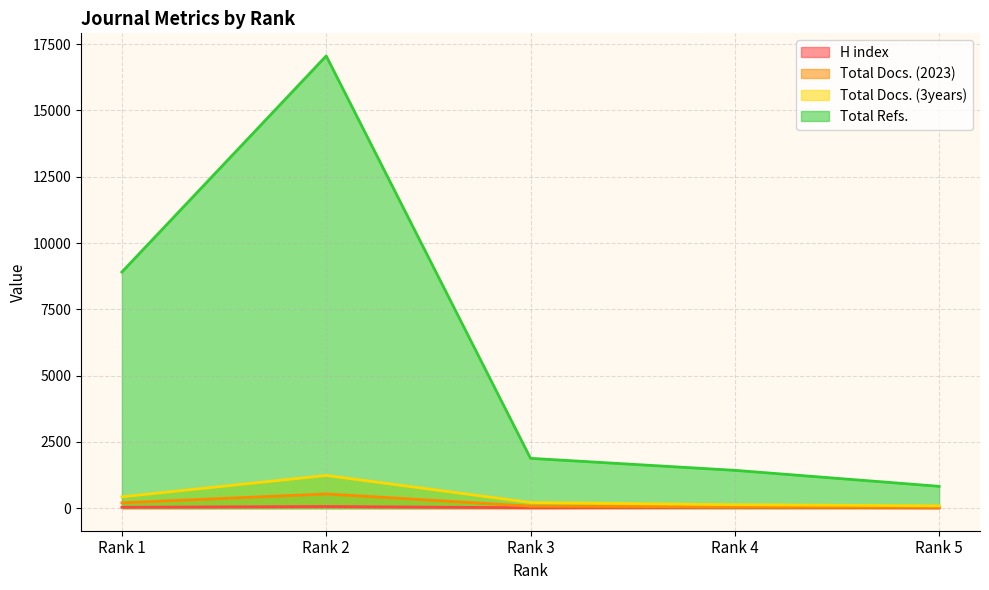

True or false: Total Docs. (2023) has more than 0 interior local peaks.

True